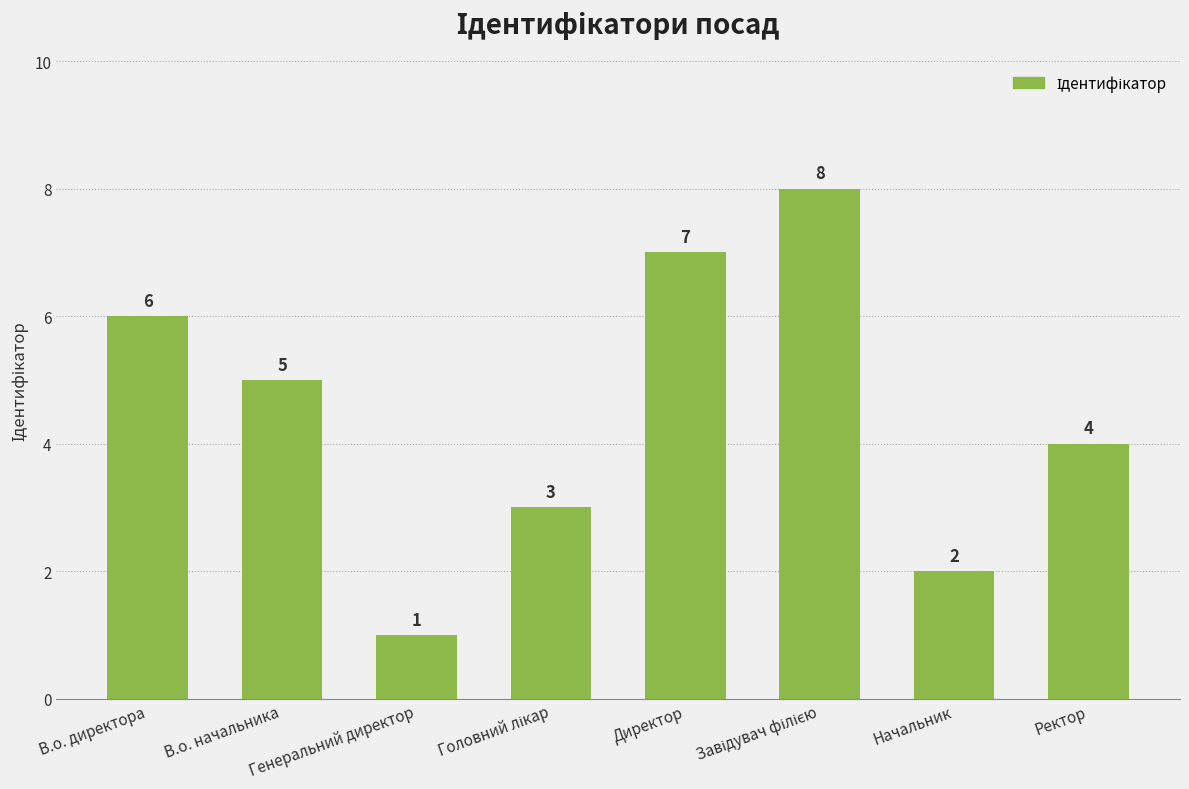

What is the ratio of the value at Ректор to the value at В.о. начальника?

0.8